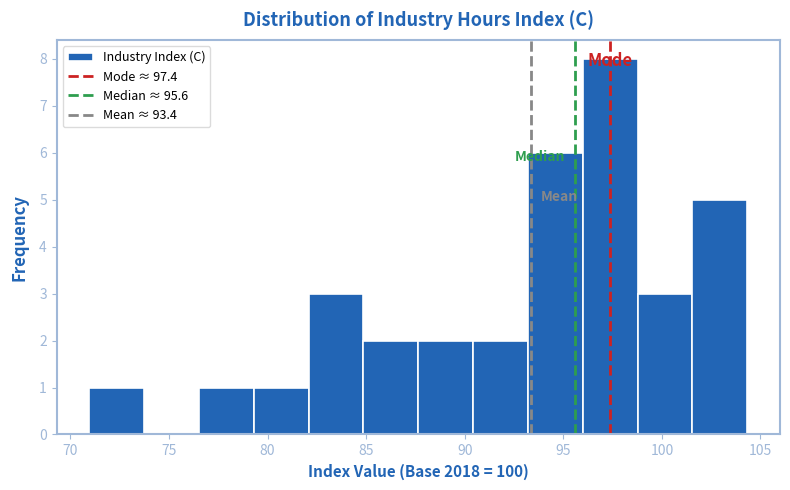

Reading left to right, list every bar in this chart as the range it spans on the x-axis followed by its height. Neither the bar edges nor the heights are printed on the chart, so give them approximately, as read against the axes.

71.0 to 73.5: 1
73.5 to 76.5: 0
76.5 to 79.5: 1
79.5 to 82.0: 1
82.0 to 85.0: 3
85.0 to 87.5: 2
87.5 to 90.5: 2
90.5 to 93.0: 2
93.0 to 96.0: 6
96.0 to 99.0: 8
99.0 to 101.5: 3
101.5 to 104.5: 5